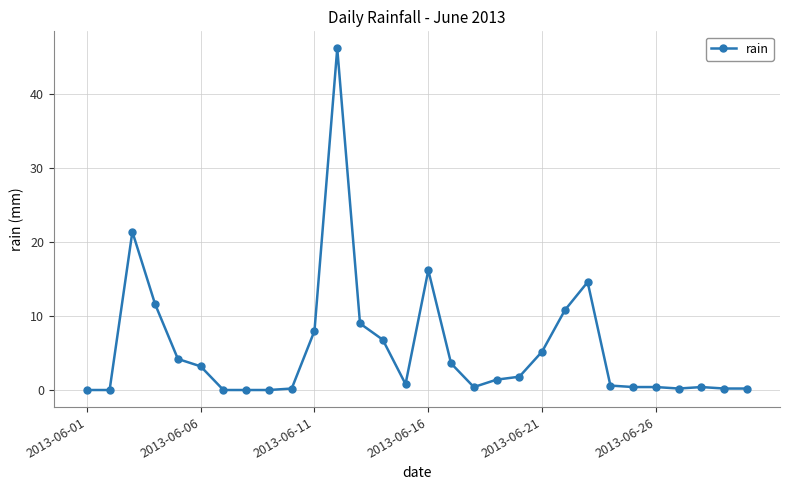

What is the greatest value displayed?

46.2